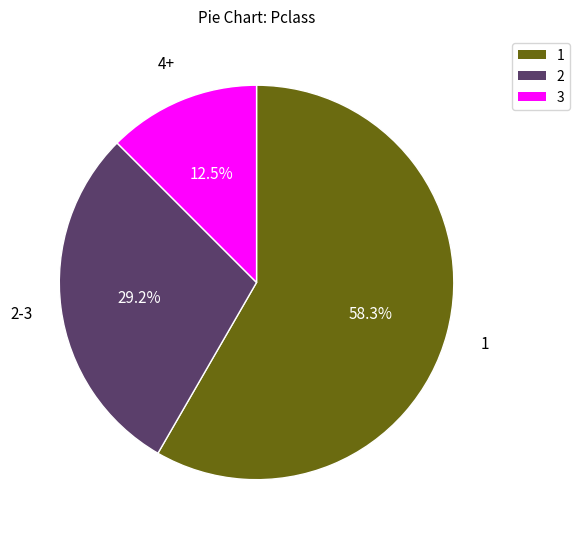

Does any single category account for the majority?

Yes